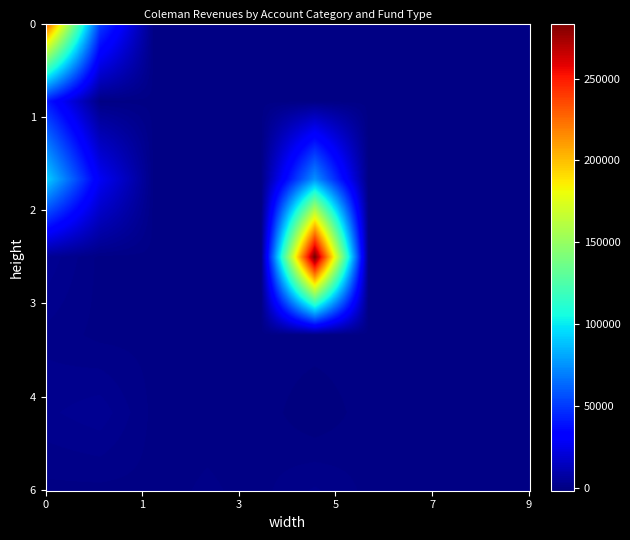

What is the difference between the Other Sources values at 0 and 3?

492